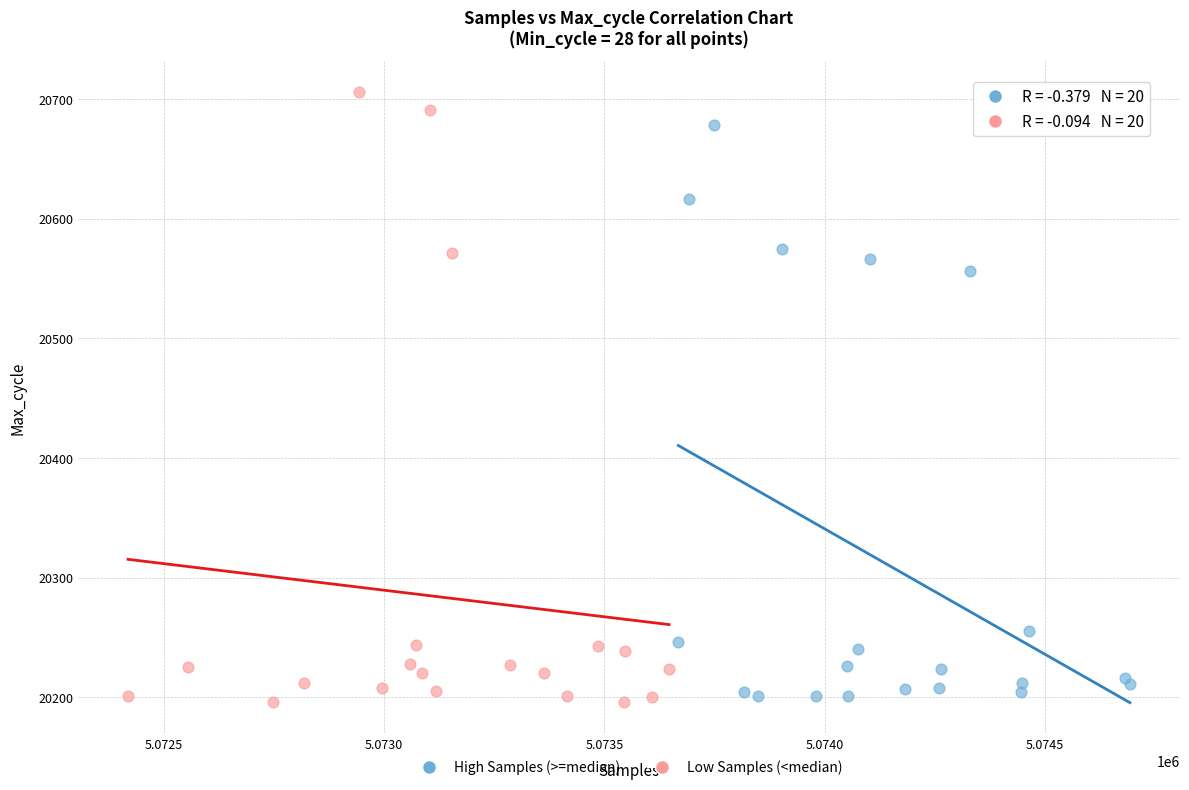

Which series reaches the maximum Y coordinate?

Low Samples (<median)